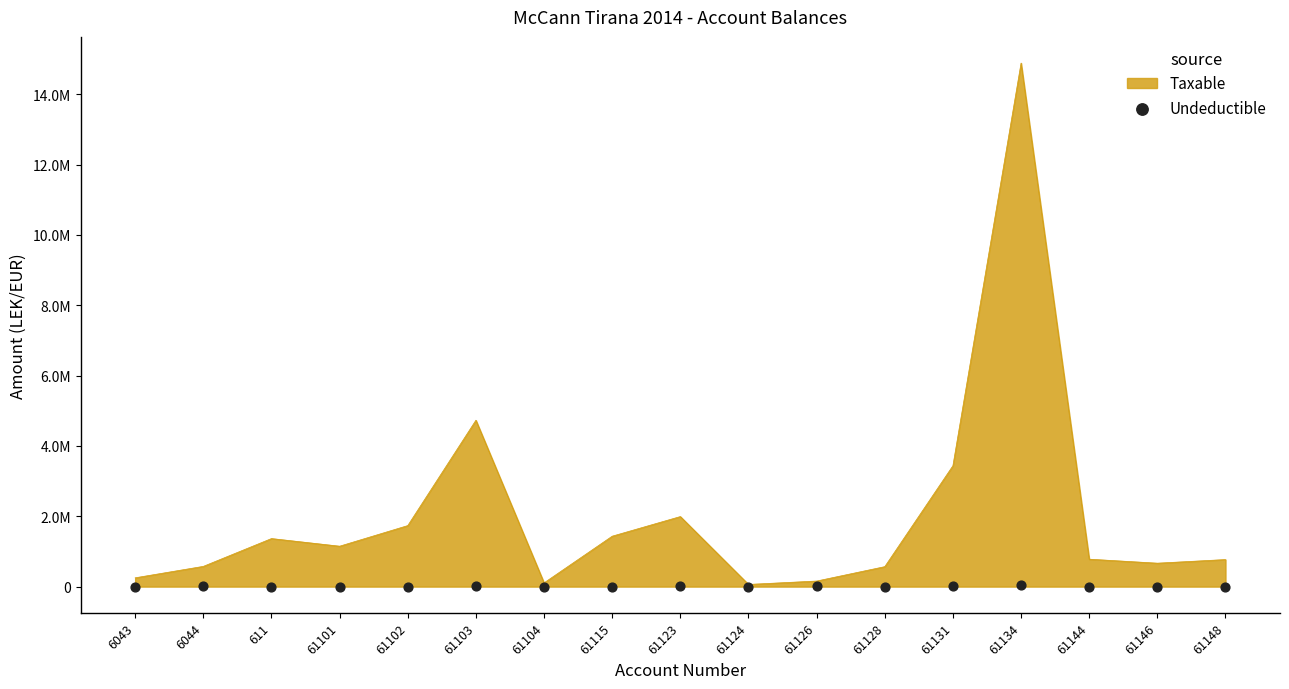

Which has a higher value, 61101 or 61148?

61101